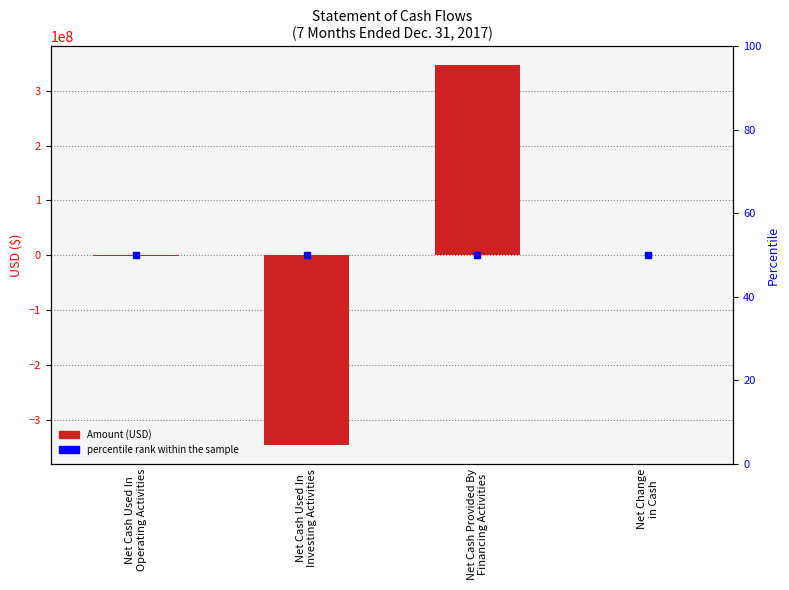

Reading right to left, what are all the values shown in this chart?

891952	346141779	-345000000	-249827